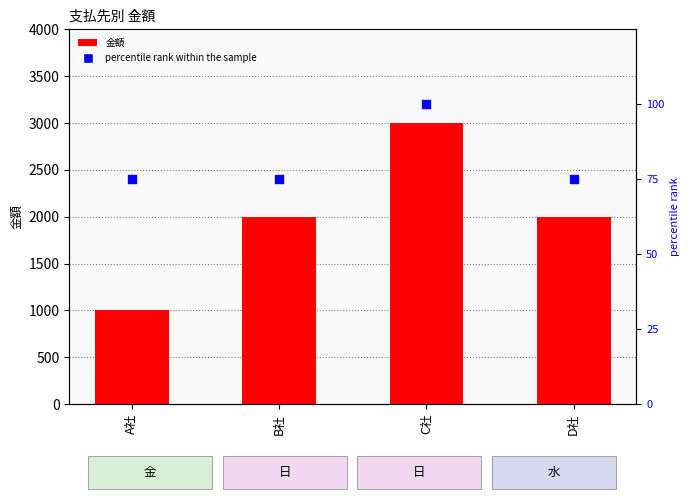

At how many categories does at least one series exceed 372?

4